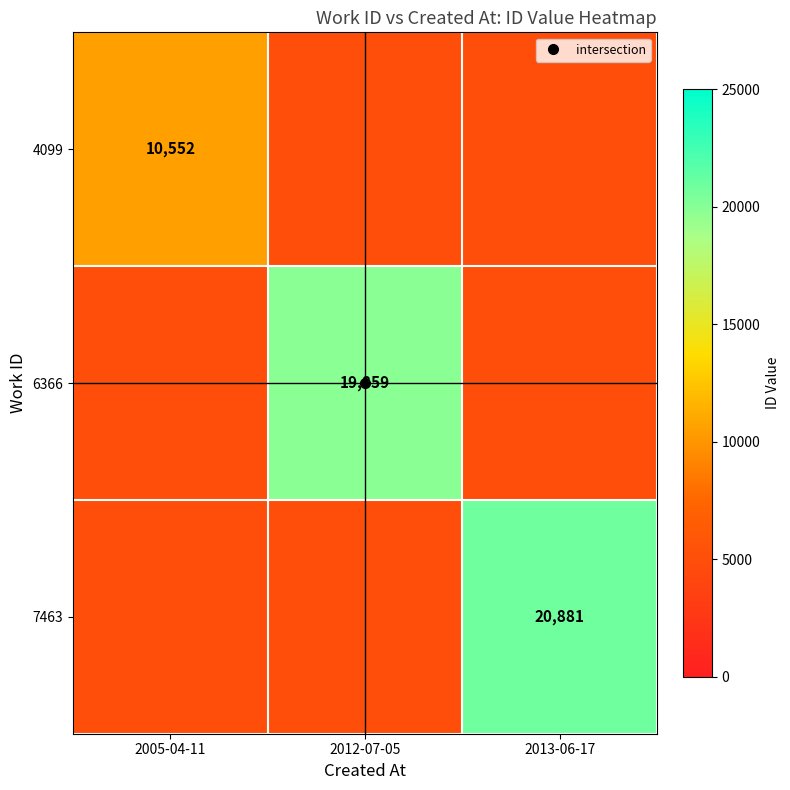

Which label corresponds to the smallest value in the chart?

2012-07-05